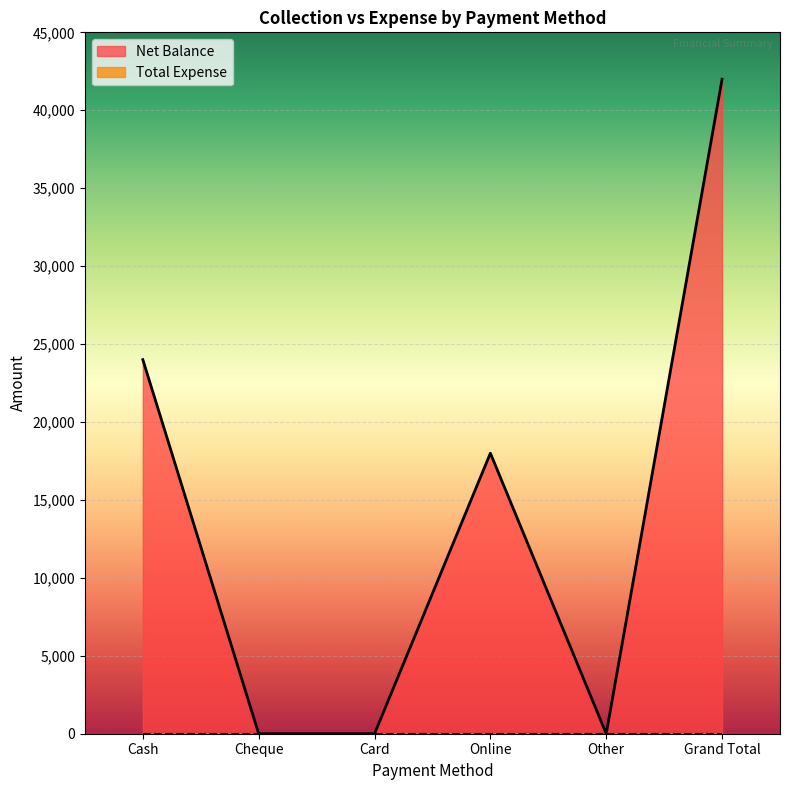

What is the change in value from Online to Other?

-17999